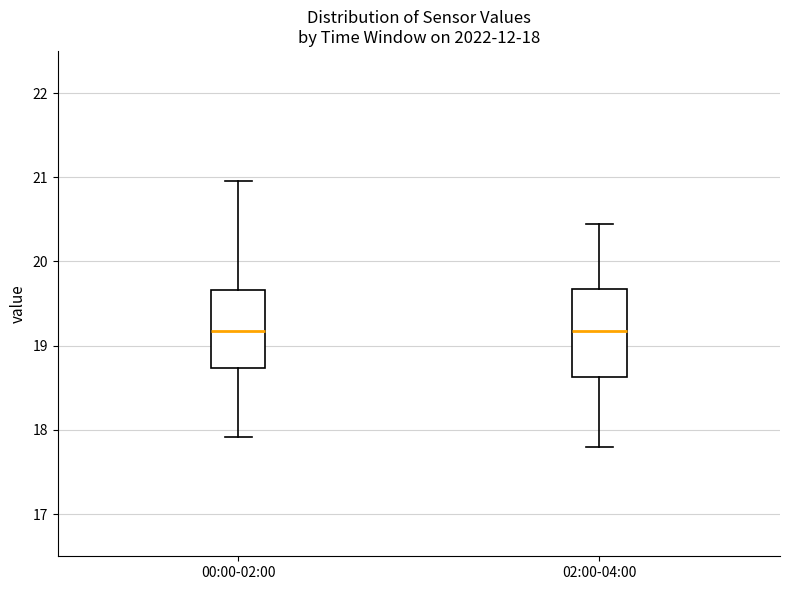

Comparing the boxes themselves (not the whiskers), which one is the tallest?

02:00-04:00